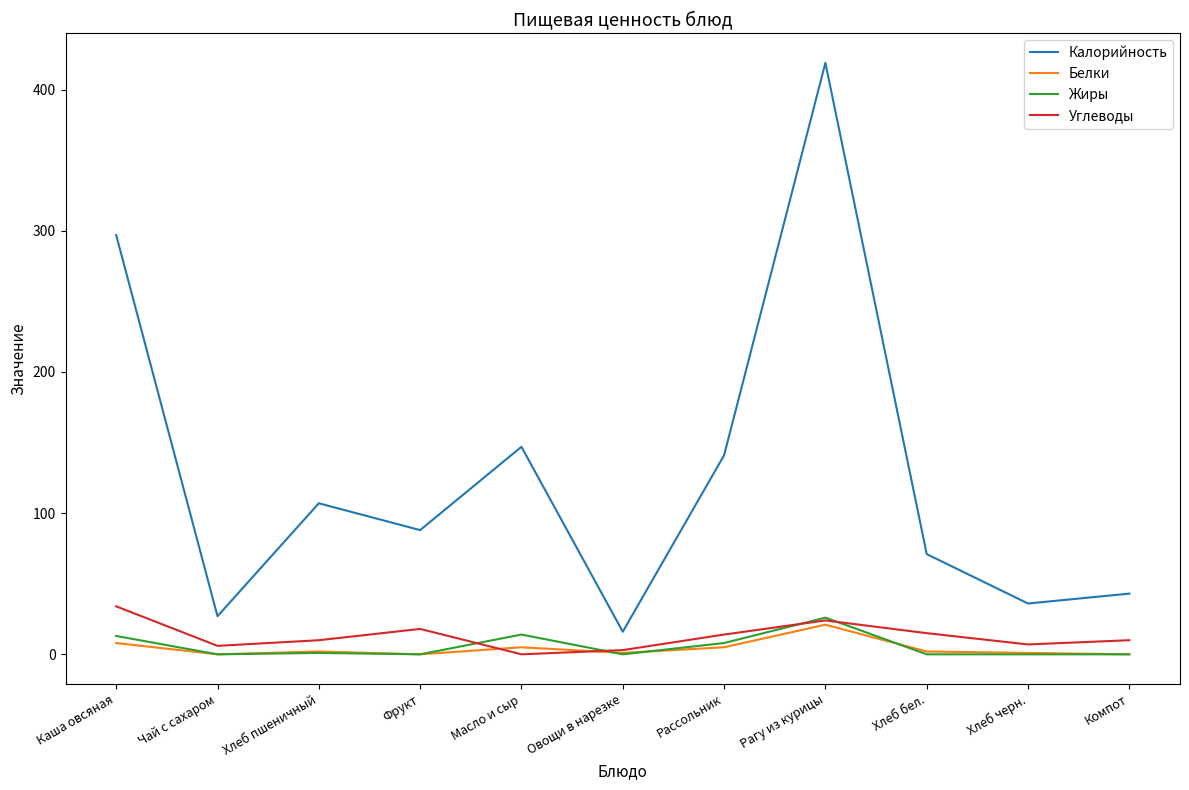

How many lines are shown in the chart?

4